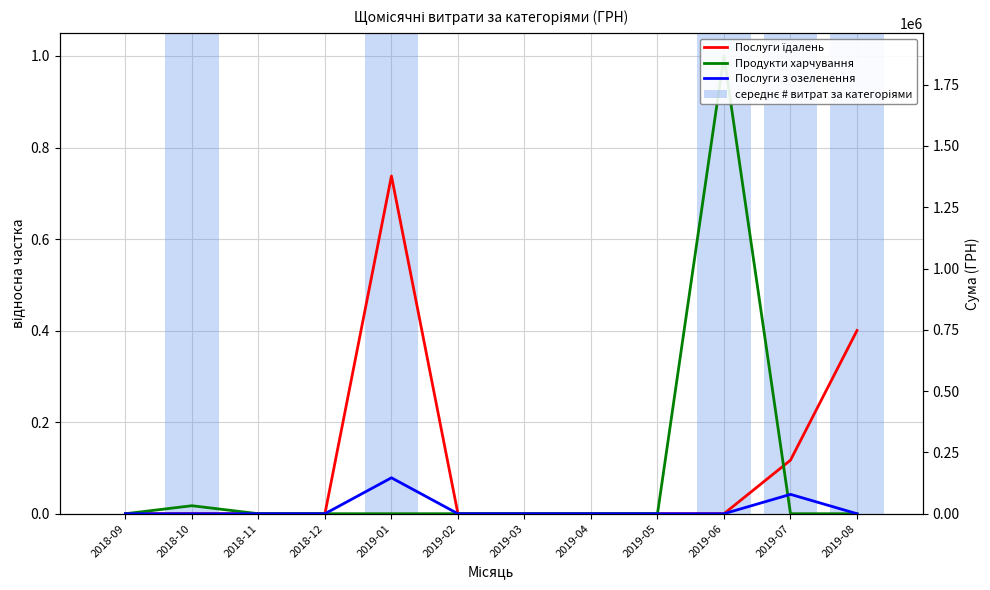

Which series has the largest total across all categories?

середнє # витрат за категоріями